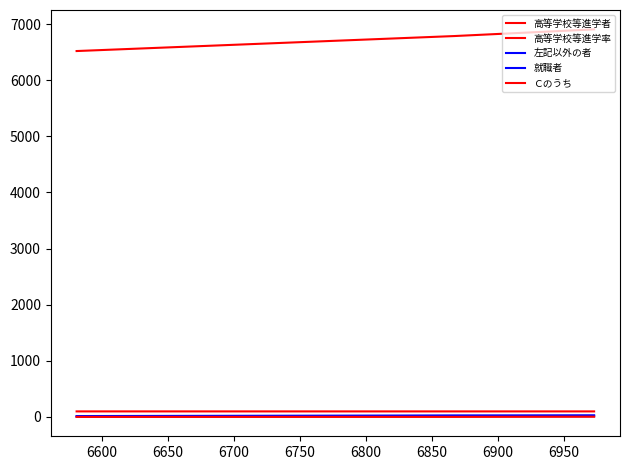

What is the sum of all 左記以外の者 values?

73.0